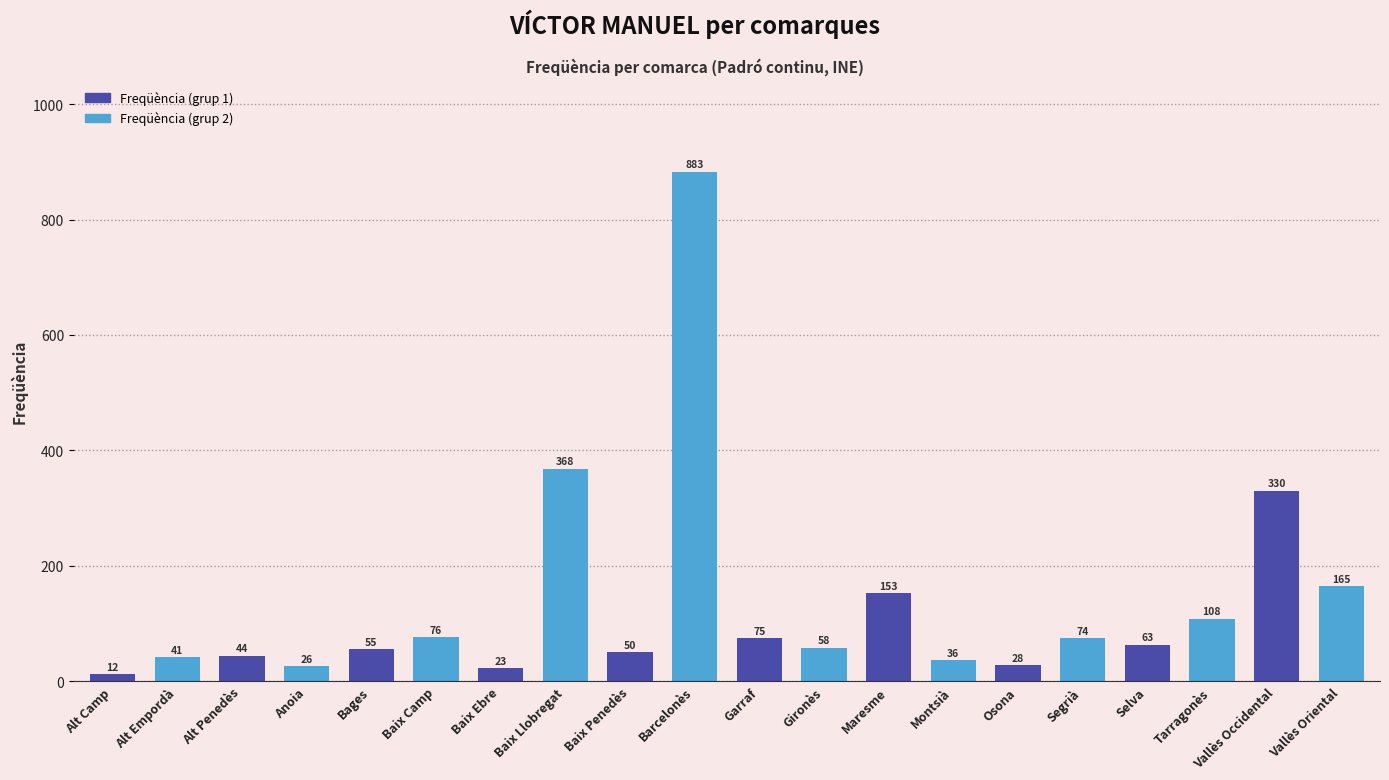

What is the difference between the values at Baix Camp and Vallès Occidental?

254